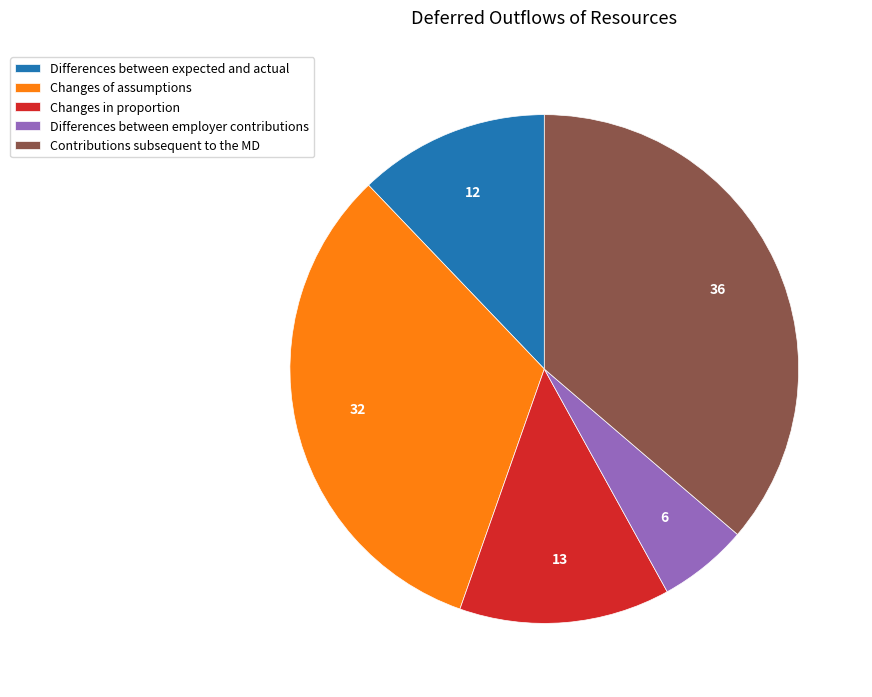

Is Changes of assumptions the majority of the pie?

No